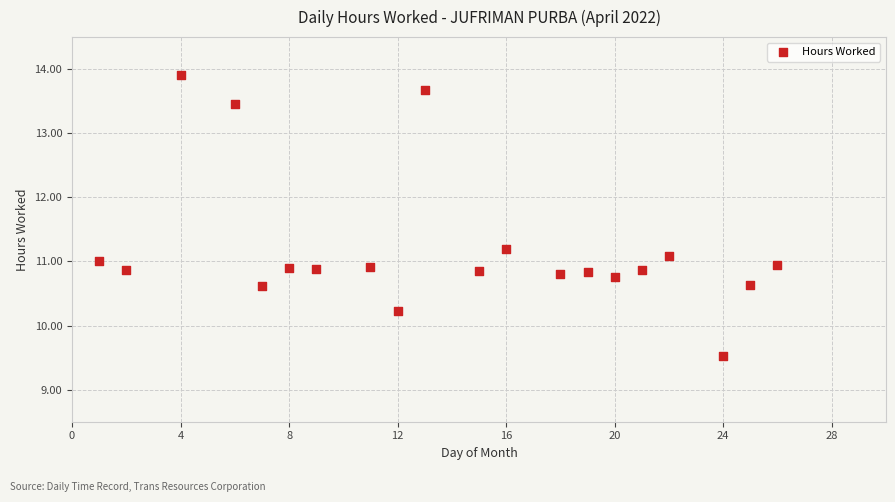

What is the range of Y values (max minus min)?

4.4